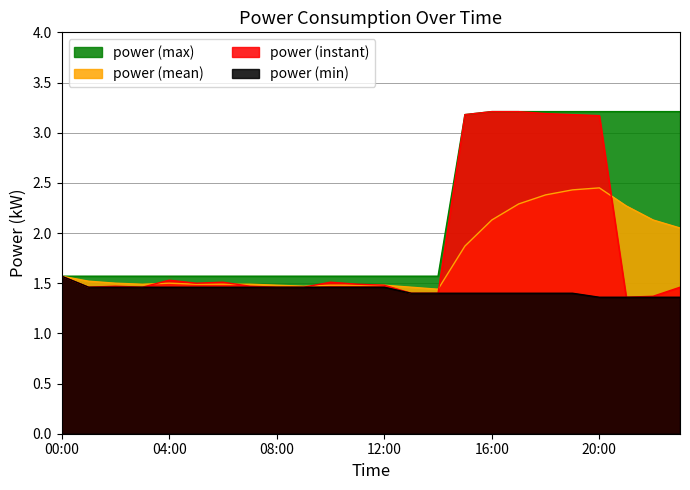

What is the difference between the maximum and minimum values in the rolling_mean series?

1.0